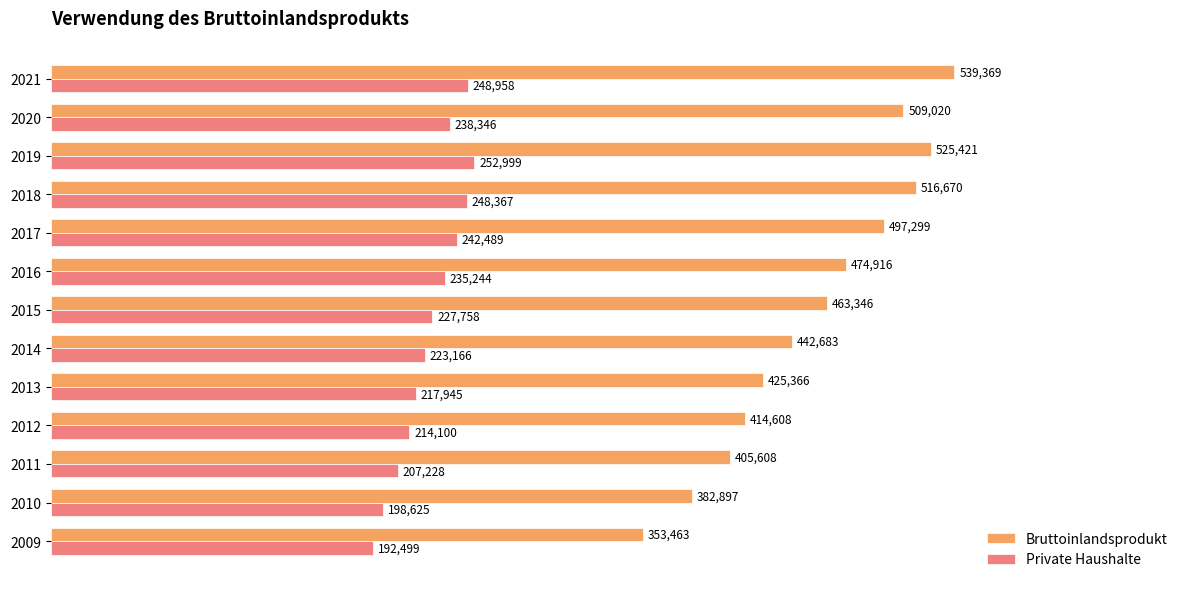

At how many categories does at least one series exceed 487233?

5